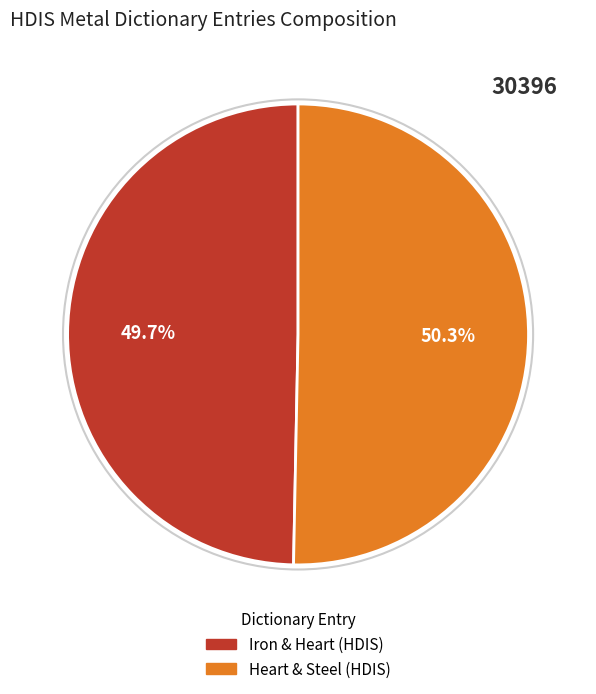

To the nearest percent, what is the difference between the Heart & Steel (HDIS) and Iron & Heart (HDIS) slice percentages?

1%